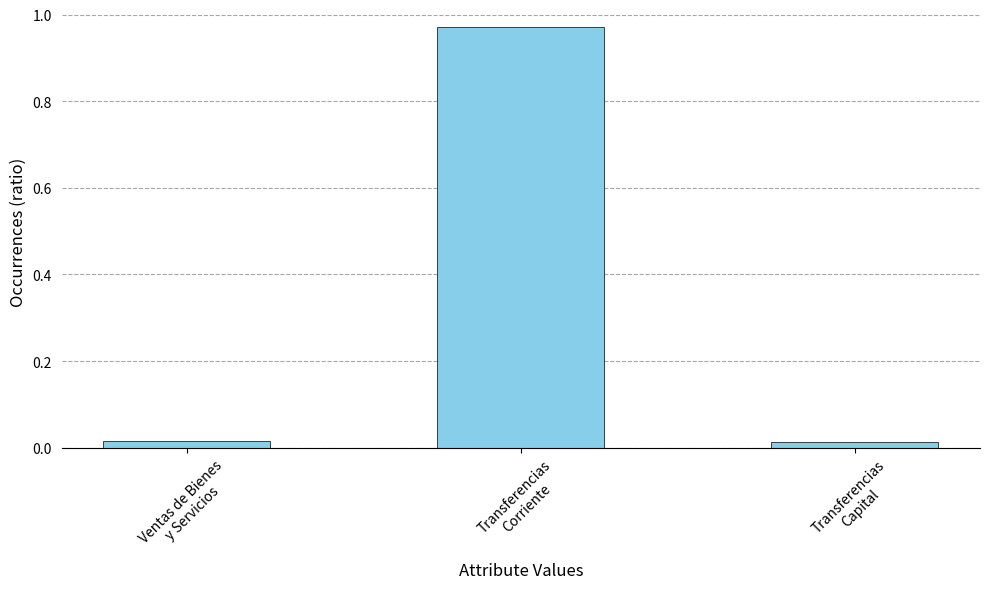

What is the average value?

0.3